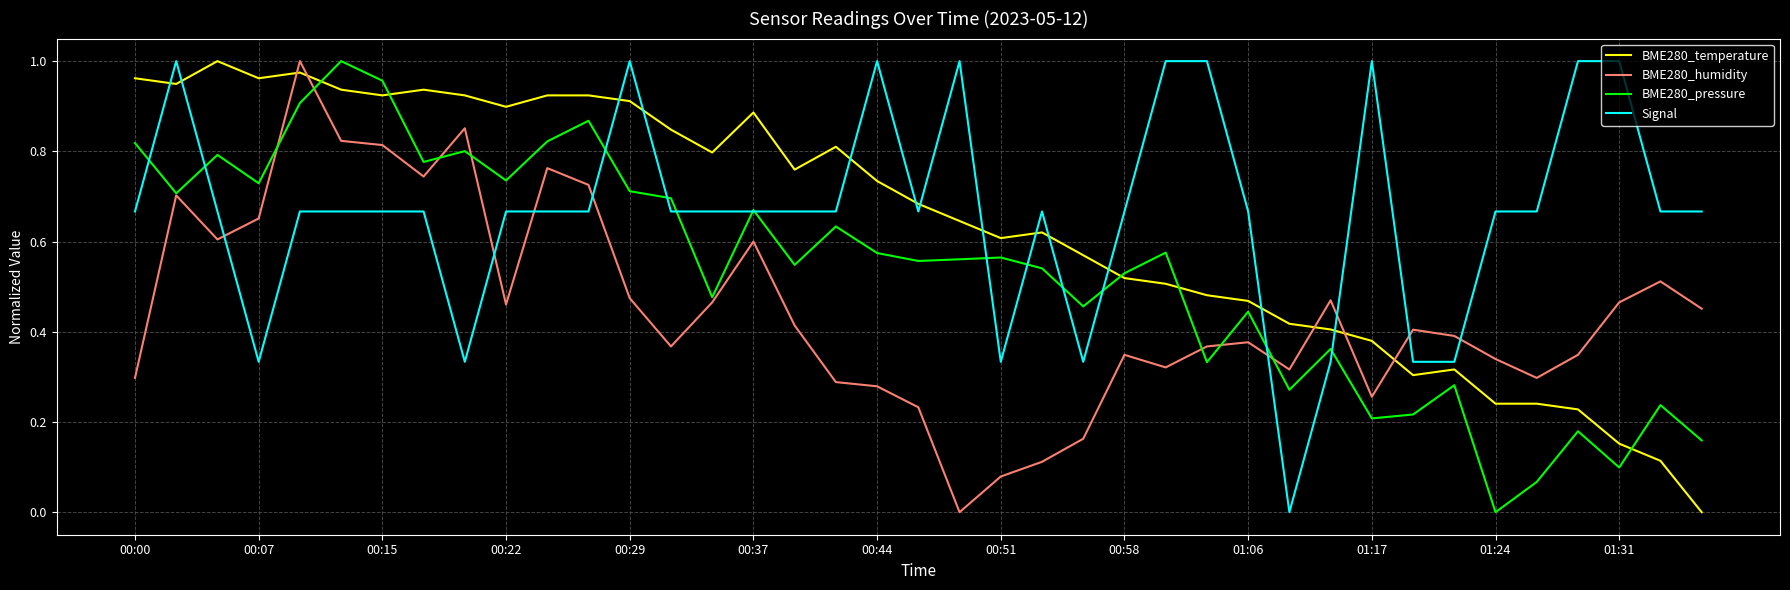

True or false: Signal and BME280_temperature cross at least once.

True